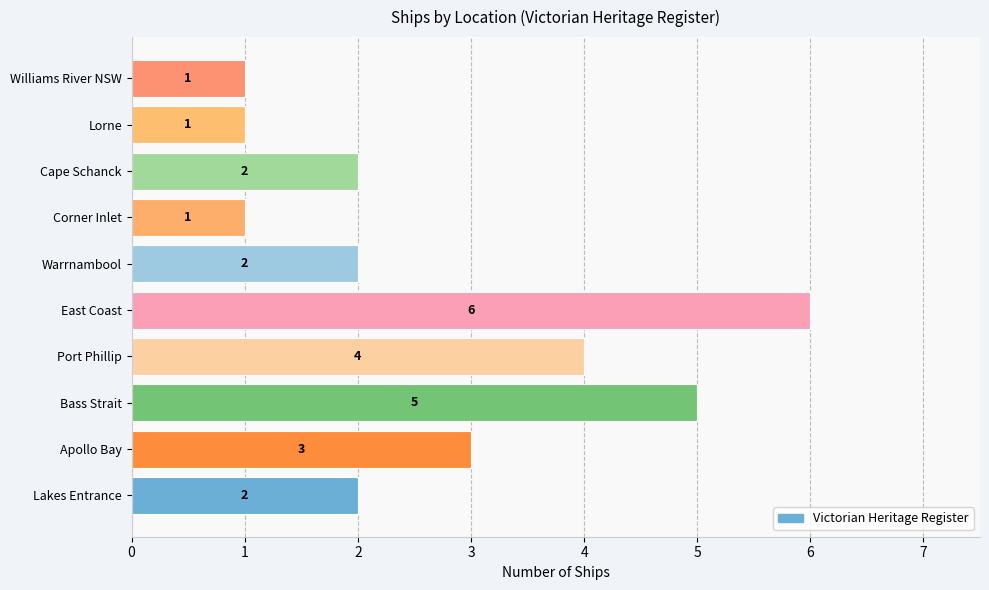

What is the sum of all values?

27